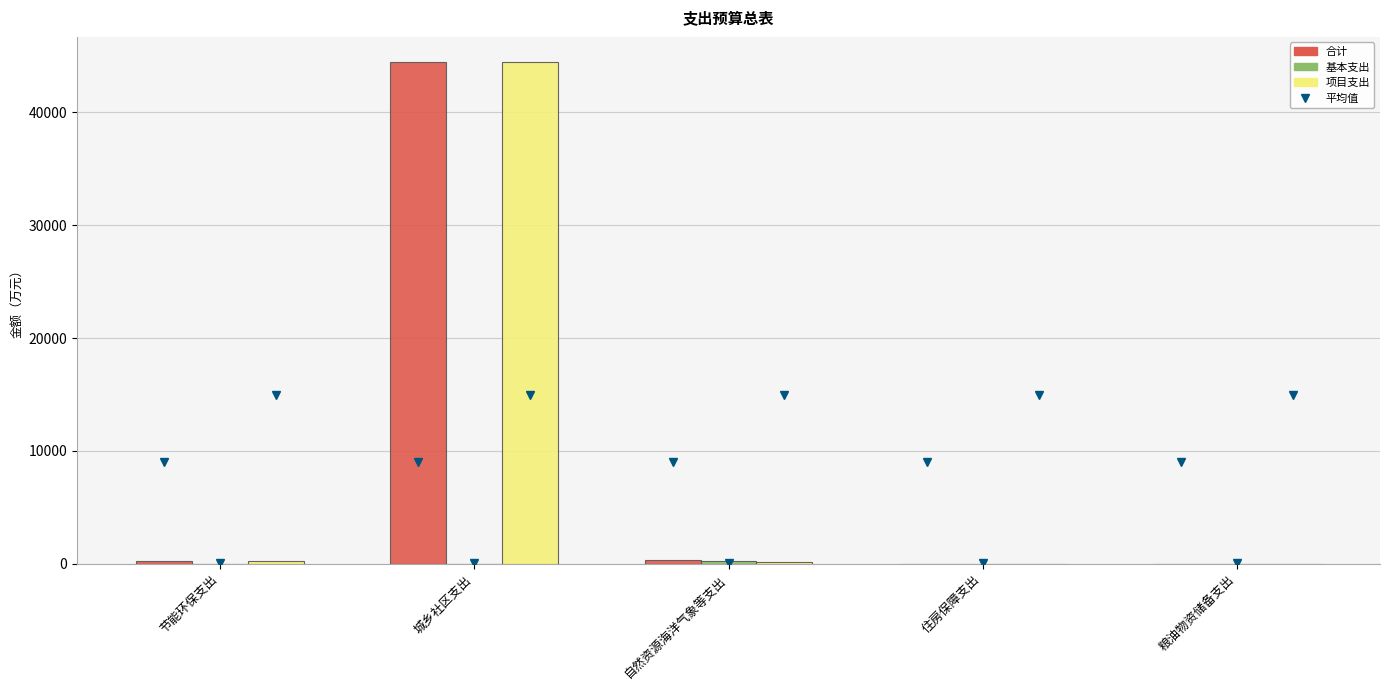

At which category is the sum across all series the highest?

城乡社区支出